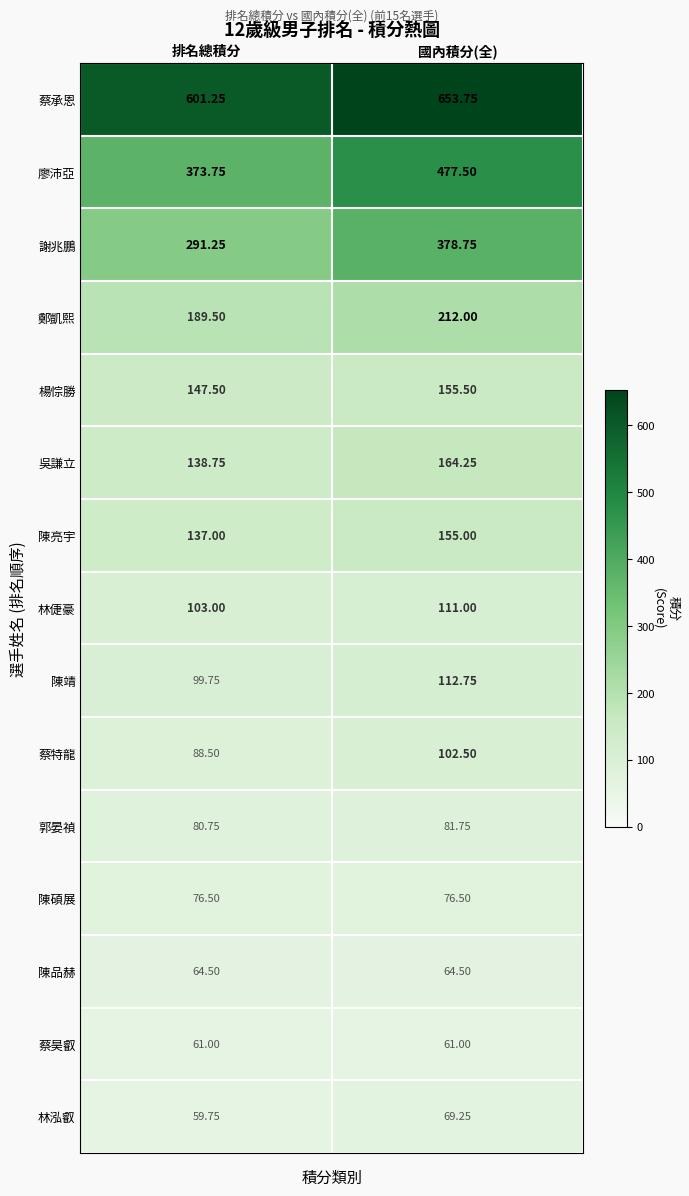

Is the value of 鄭凱熙 at 排名總積分 greater than the value of 陳靖 at 排名總積分?

Yes